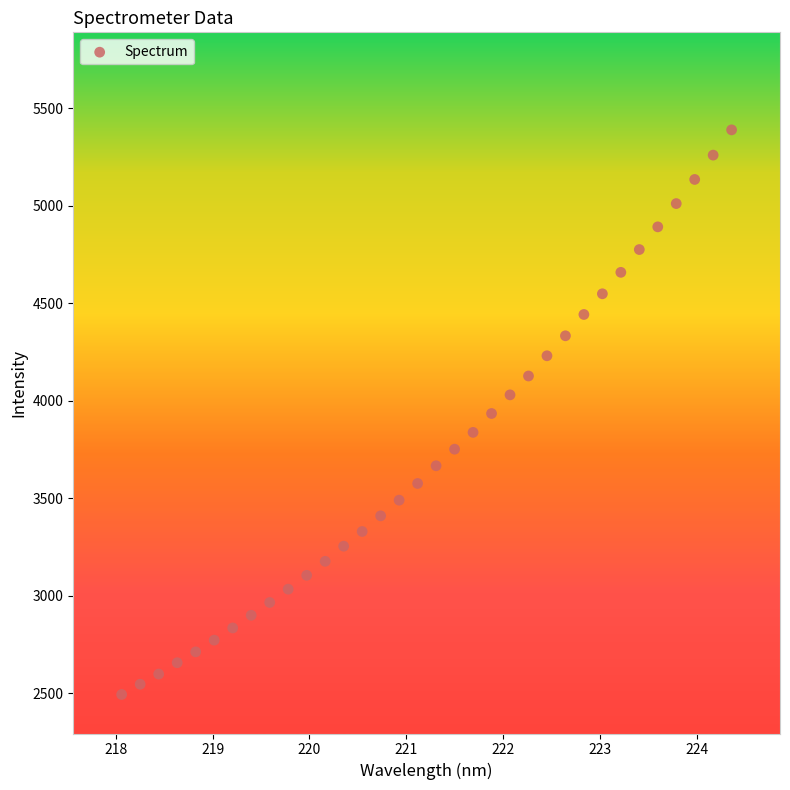

What is the range of Y values (max minus min)?

2894.4